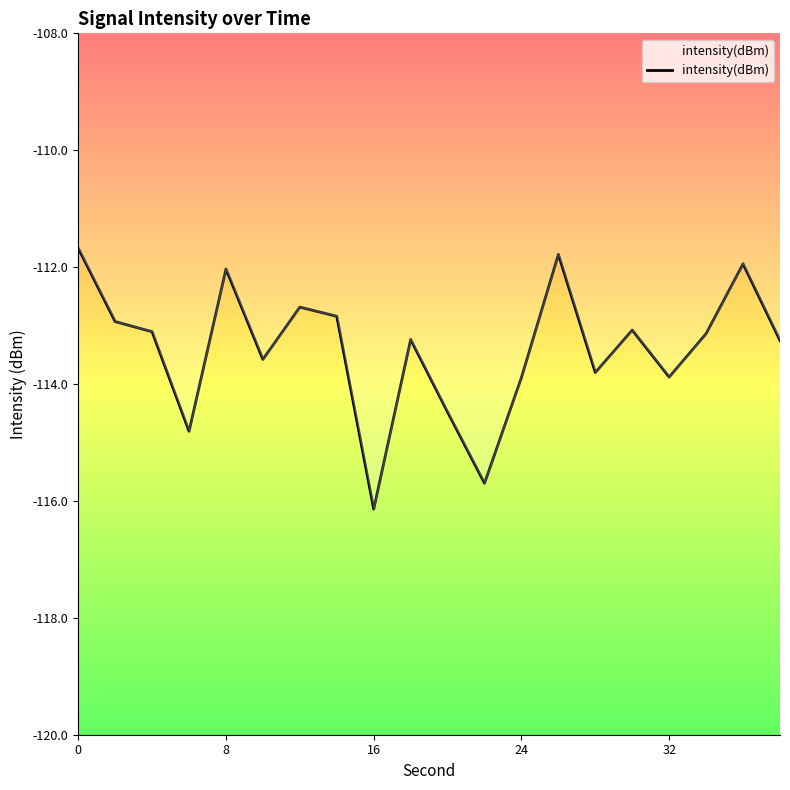

Reading left to right, what are all the values shown in this chart?

-111.7	-112.9	-113.1	-114.8	-112.0	-113.6	-112.7	-112.8	-116.1	-113.2	-114.5	-115.7	-113.9	-111.8	-113.8	-113.1	-113.9	-113.1	-111.9	-113.3